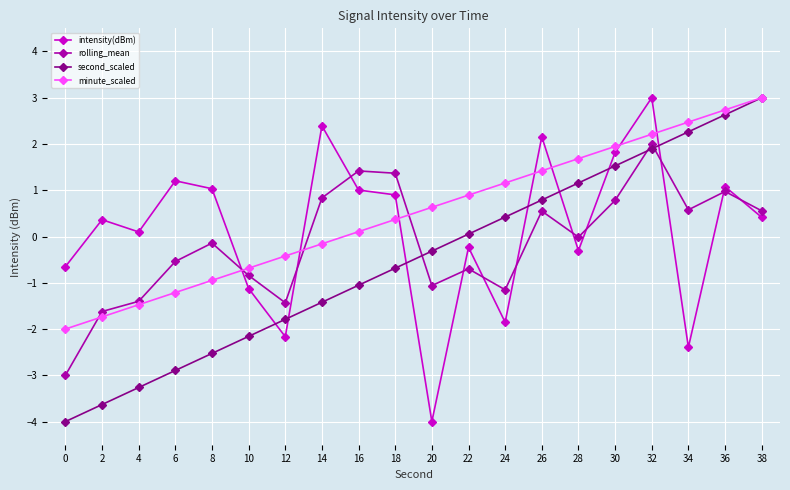

In intensity(dBm), how many points are lower than both neighbors (excluding endpoints)?

6